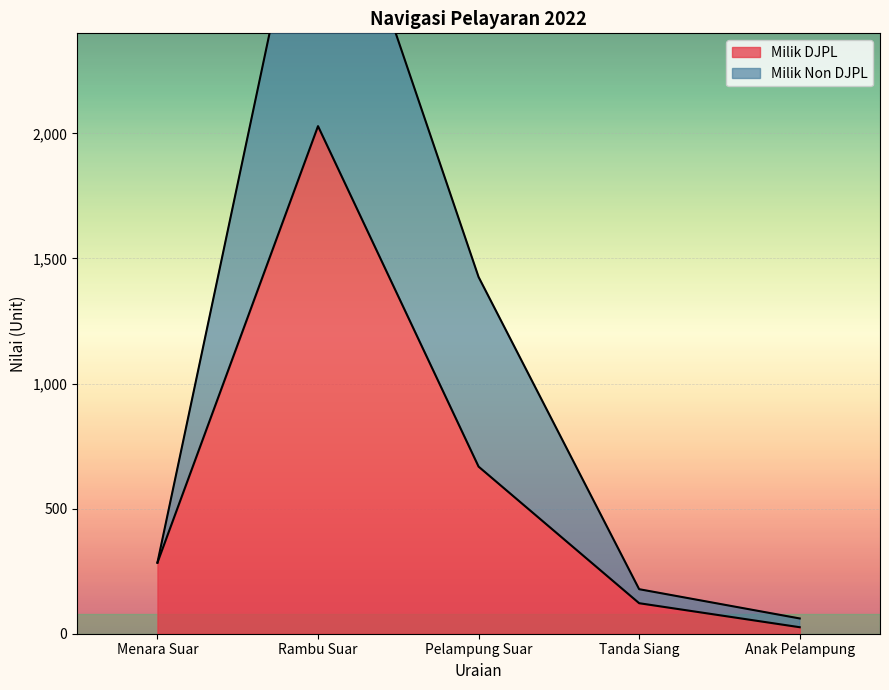

What is the total value across all series at Rambu Suar?

5344